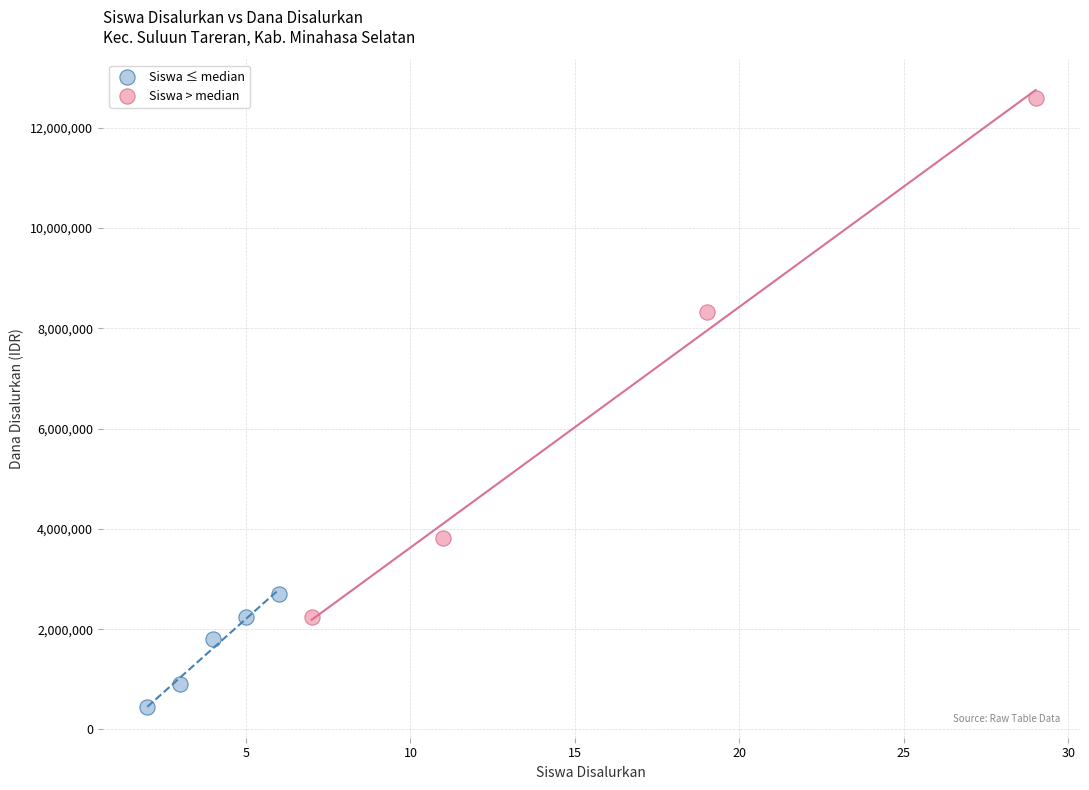

Which series reaches the maximum Y coordinate?

Siswa > median